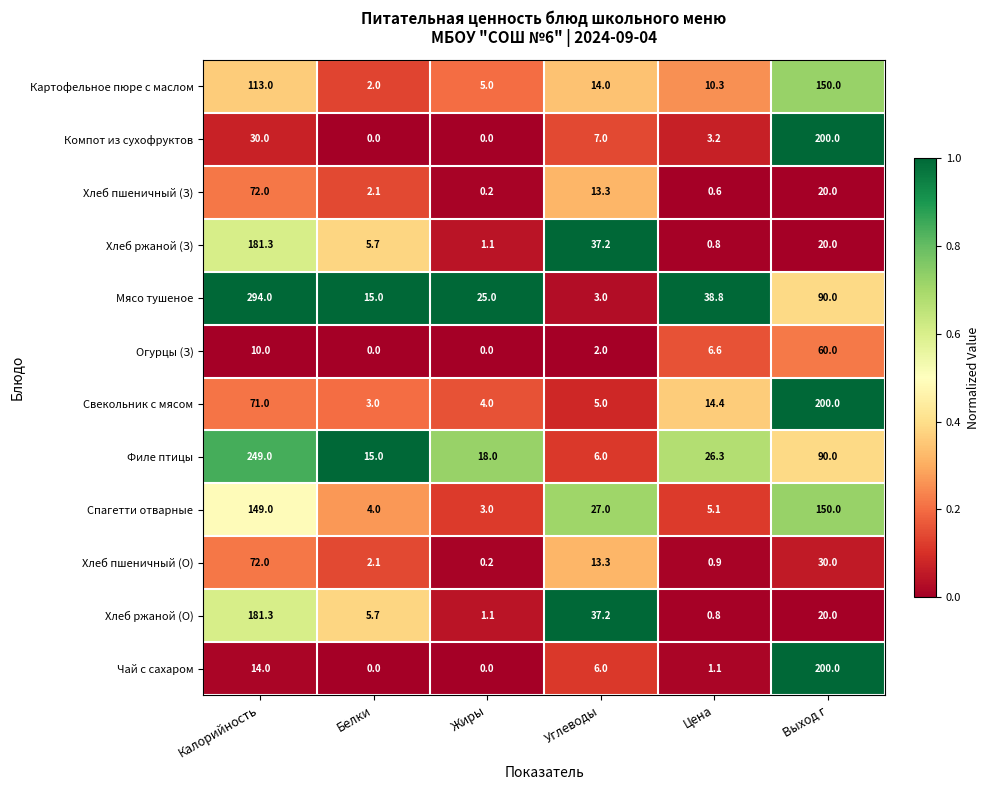

Which series has the largest range (max minus min)?

Мясо тушеное